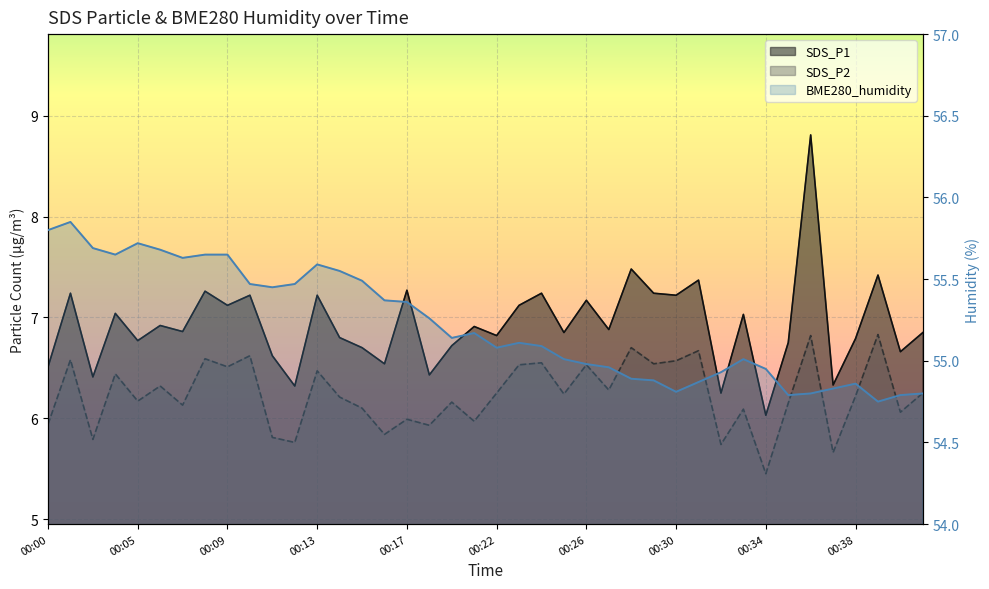

What is the difference between the second highest and minimum values in the SDS_P1 series?

1.5